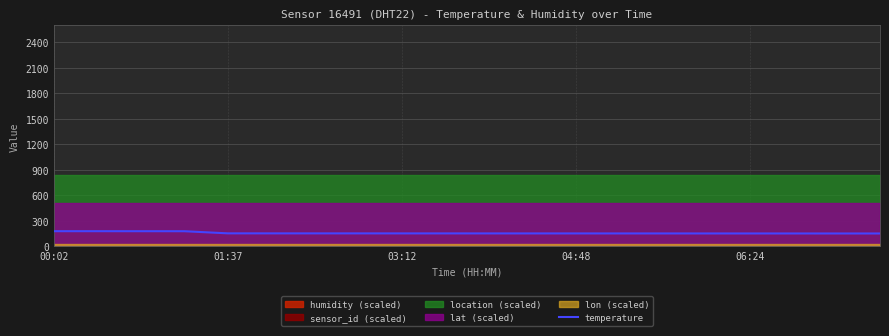

What is the value of the 6th point from the left?

154.2